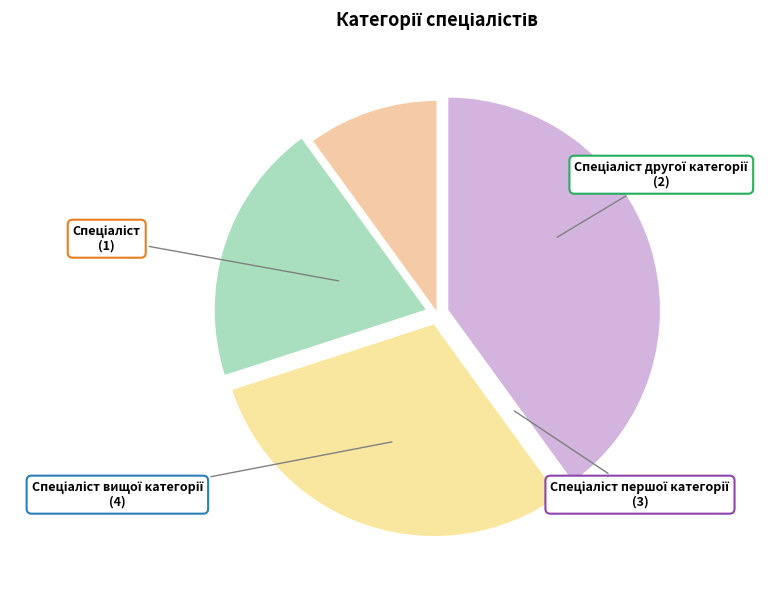

How many segments does this pie chart have?

4